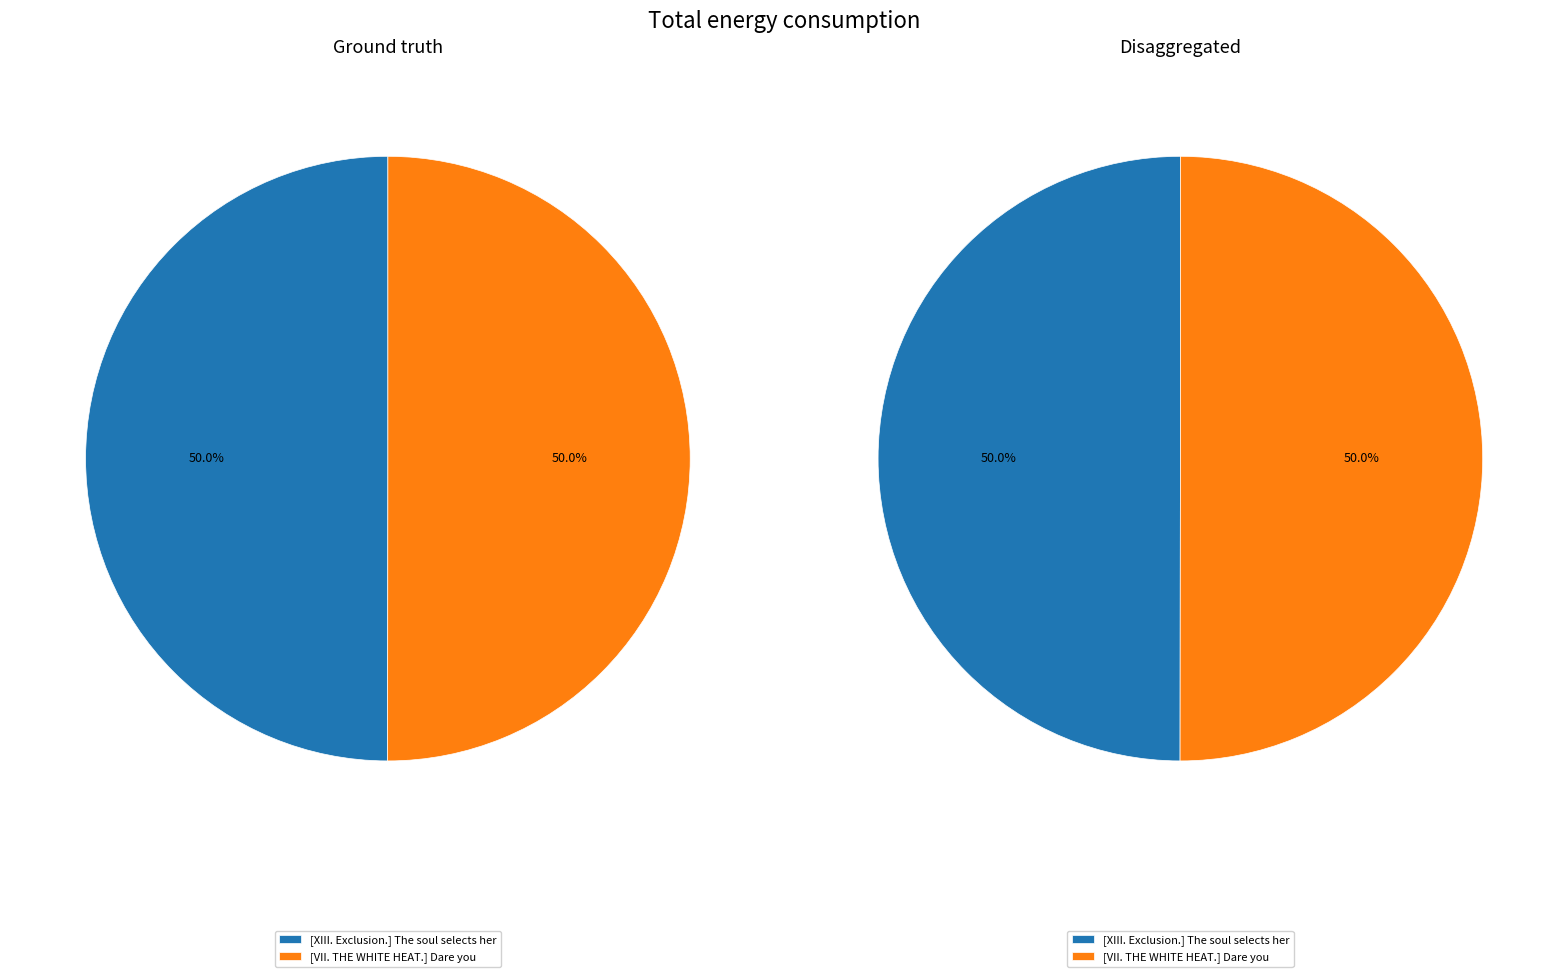

True or false: [VII. THE WHITE HEAT.] Dare you accounts for 56% of the total.

False